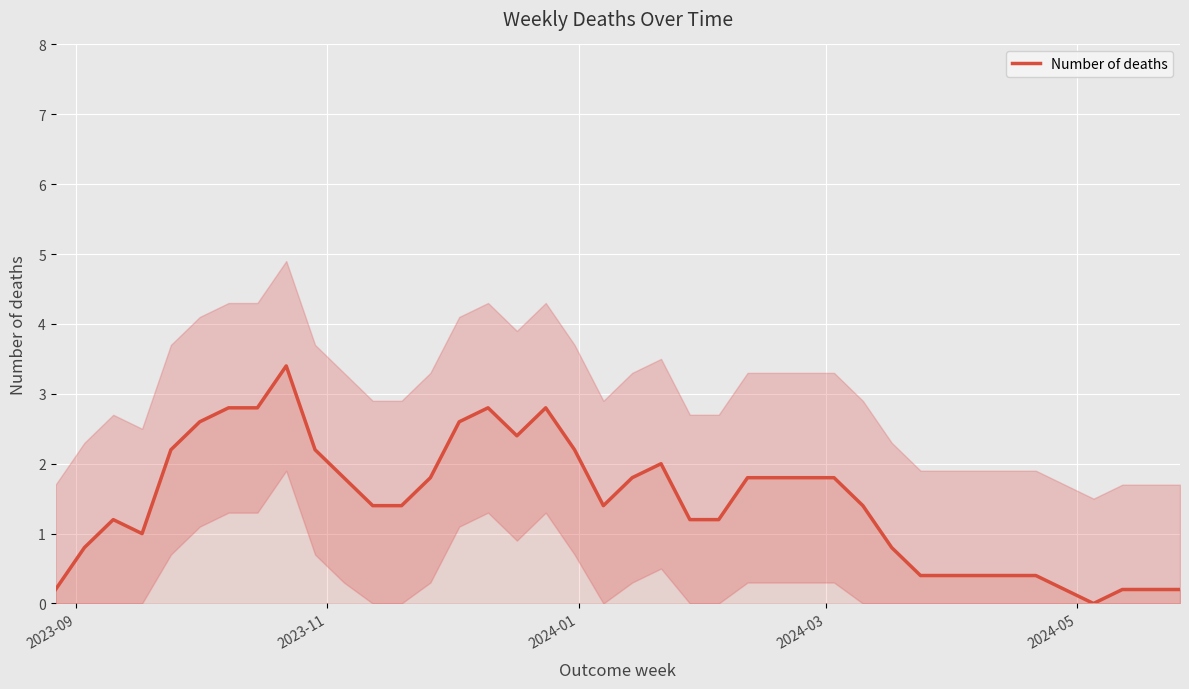

What is the highest value of the Number of deaths series?

3.4